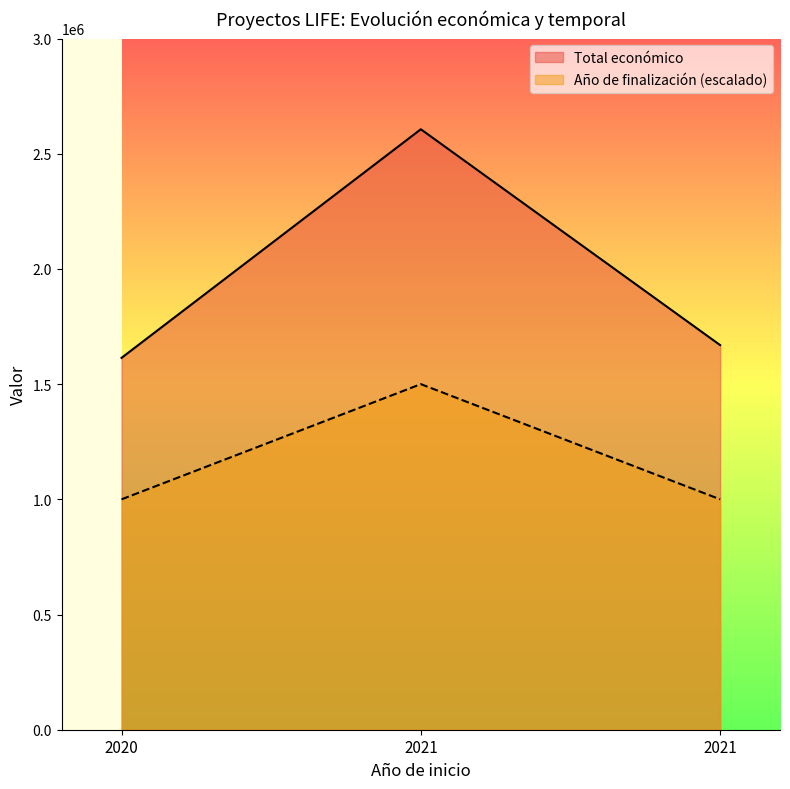

Reading left to right, extract all data points from this chart.

Total económico: 2020=1614051	2021=2606279	2021=1669400
Año de finalización: 2020=1000000	2021=1500000	2021=1000000